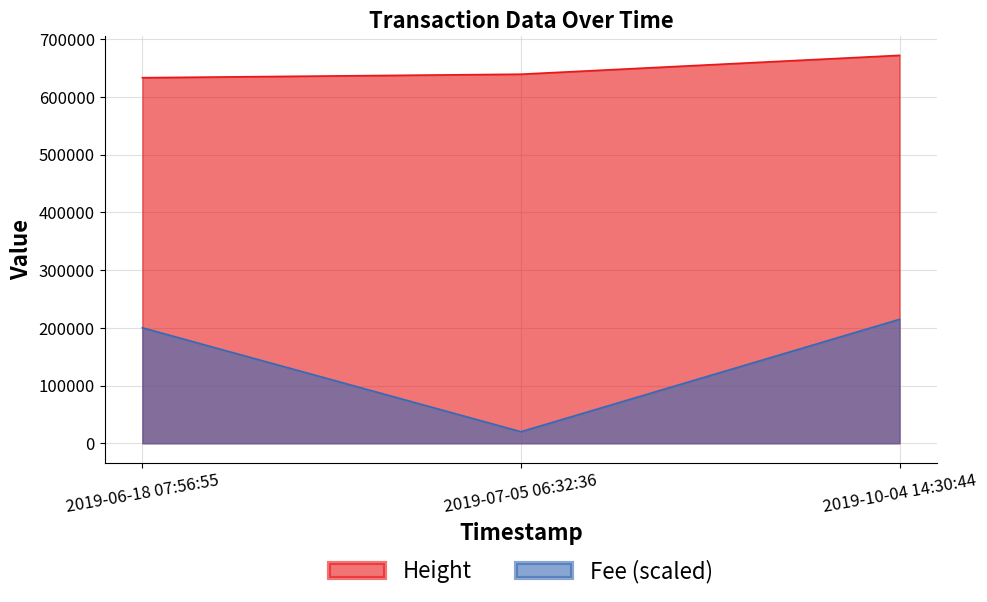

List the series in order of their peak value, highest first.

Height, Fee (scaled)